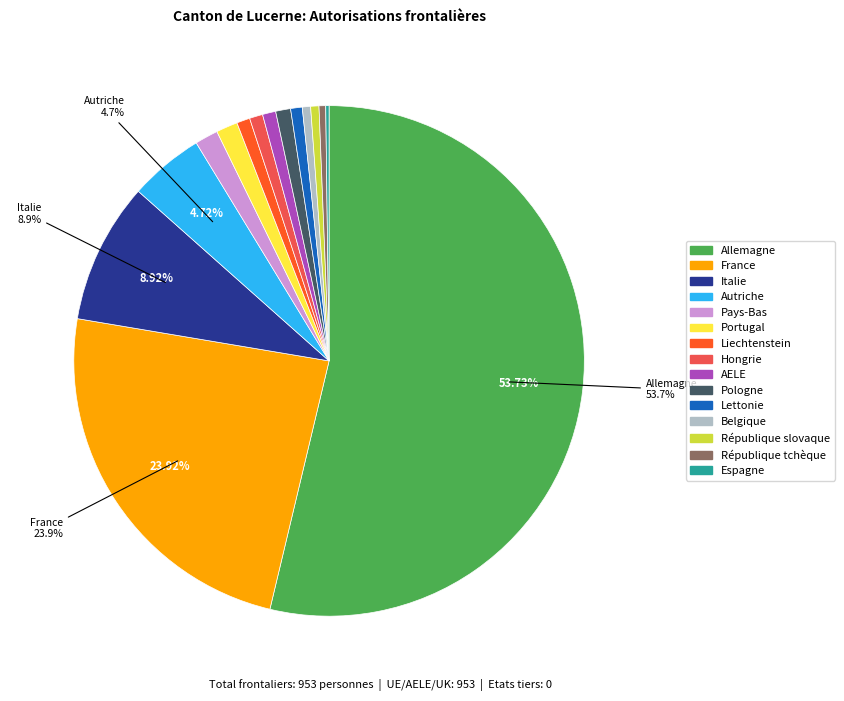

Which category has the biggest portion of the pie?

Allemagne